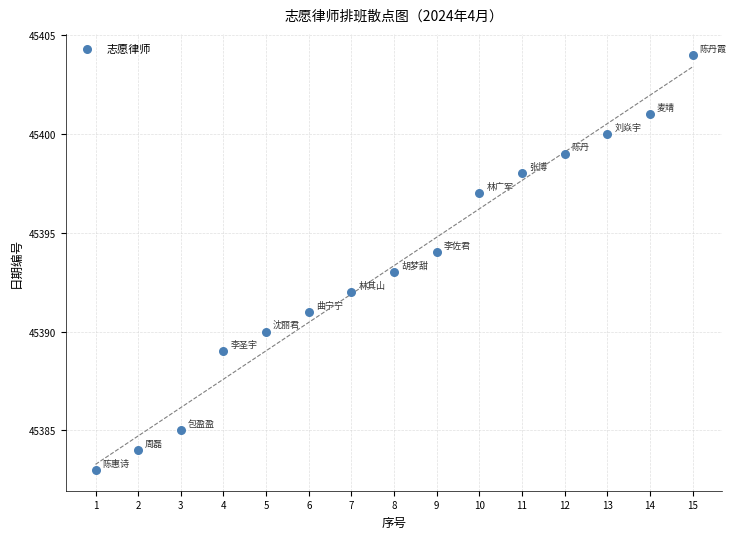

What is the range of Y values (max minus min)?

21